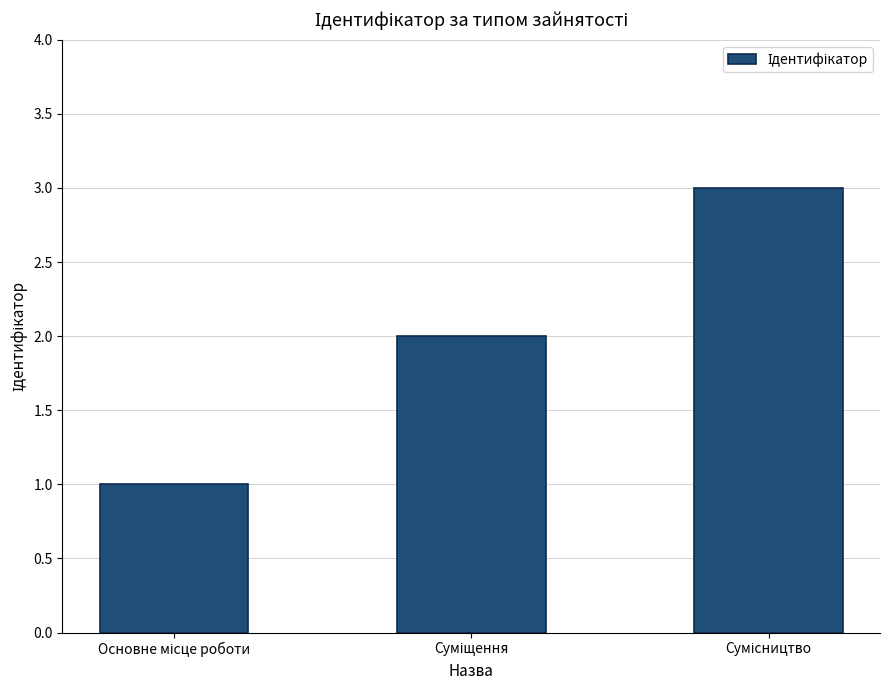

What is the sum of all values?

6